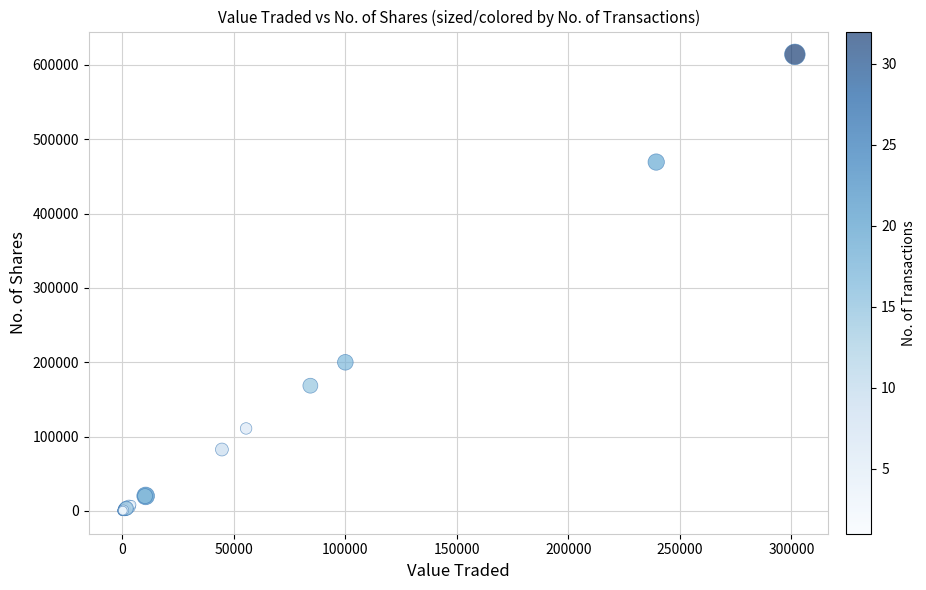

What Y value in the scatter plot is closest to 307175?

199999